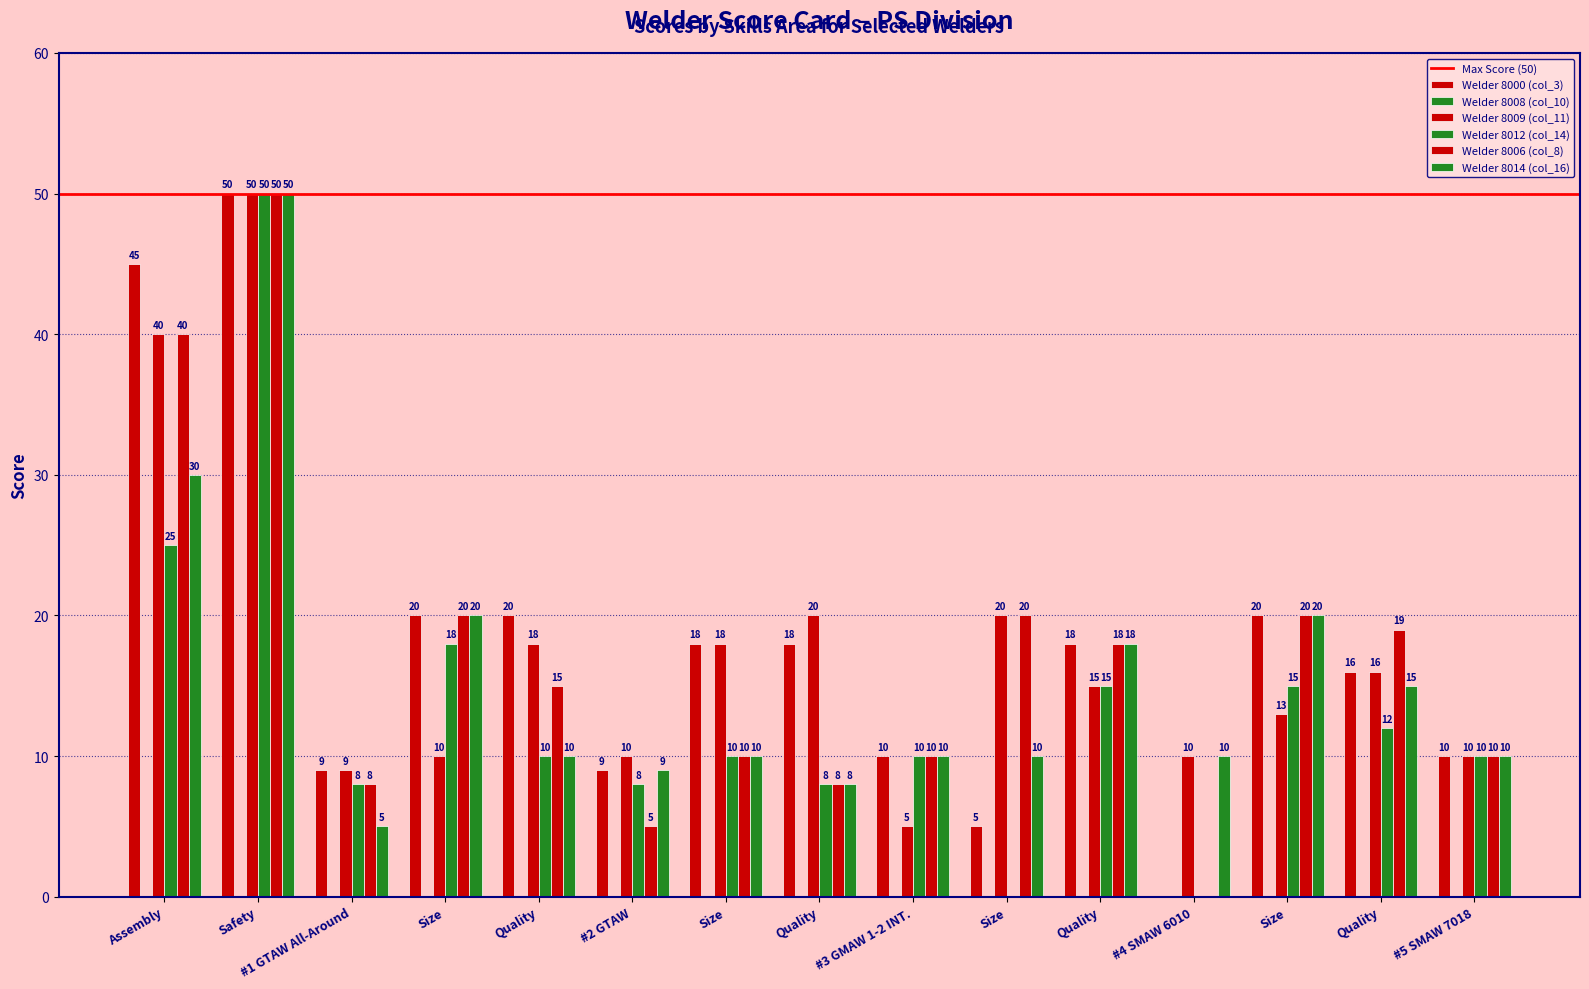

List the series in order of their peak value, lowest first.

Welder 8000 (col_3), Welder 8009 (col_11), Welder 8012 (col_14), Welder 8006 (col_8), Welder 8014 (col_16)